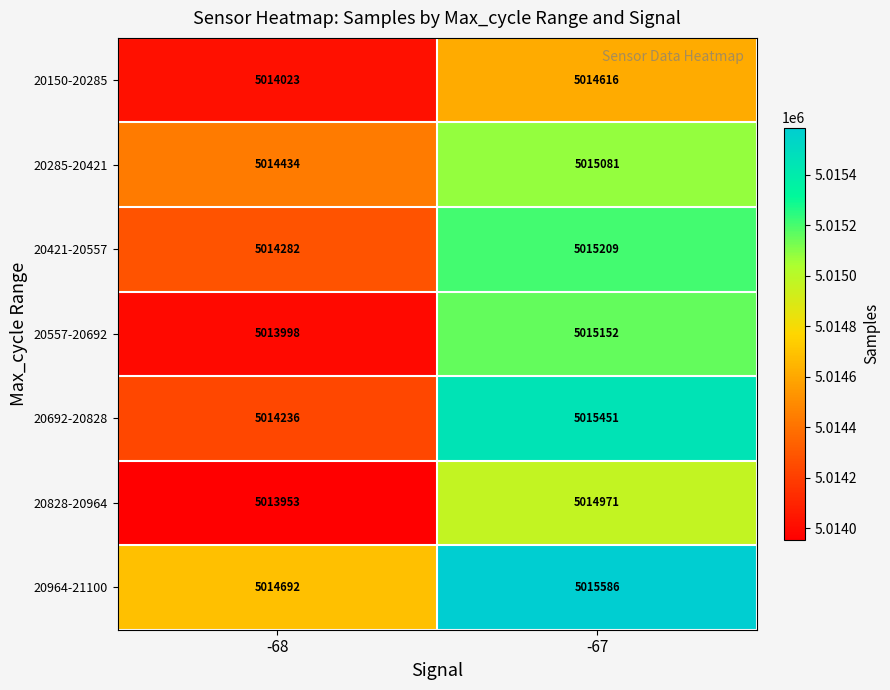

Which series has the widest spread of values?

20692-20828